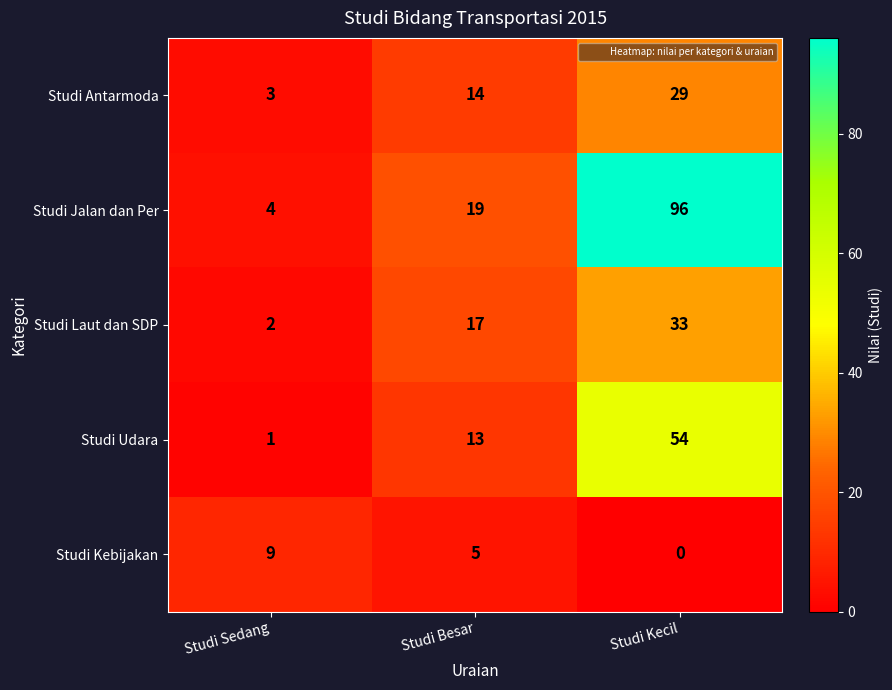

At which label does Studi Kebijakan first exceed 5?

Studi Sedang